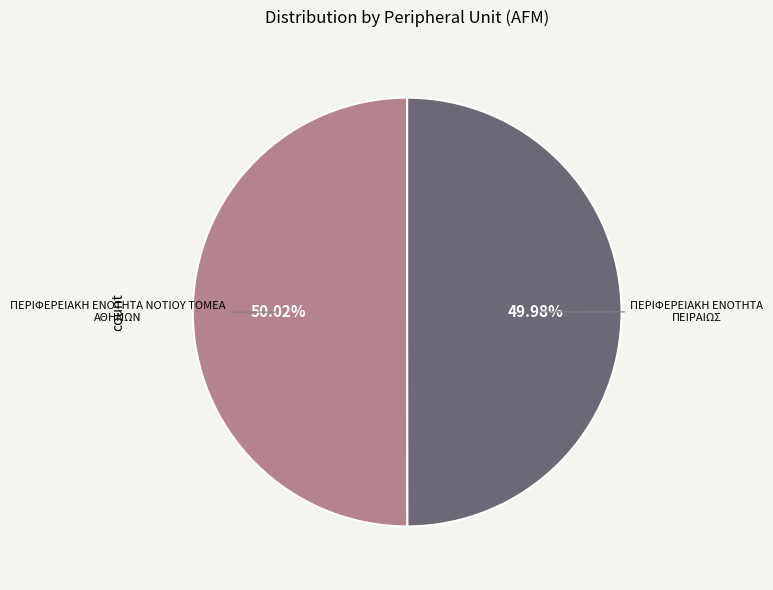

Does any single category account for the majority?

Yes